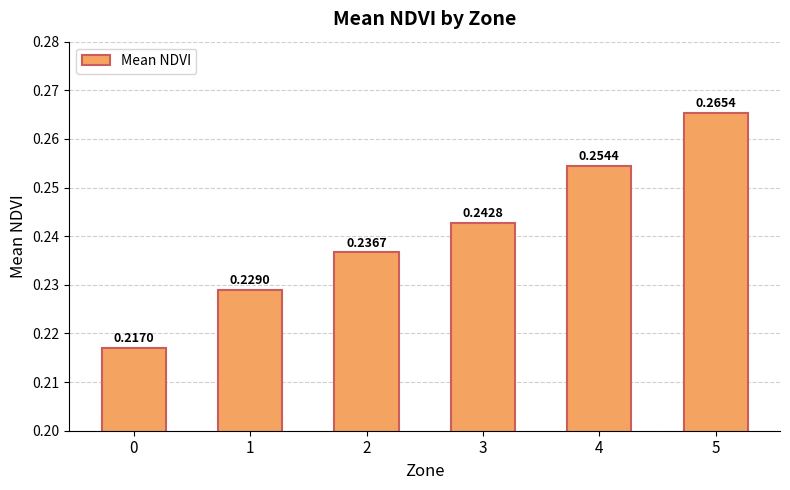

At which category does the chart reach its peak across all series?

5